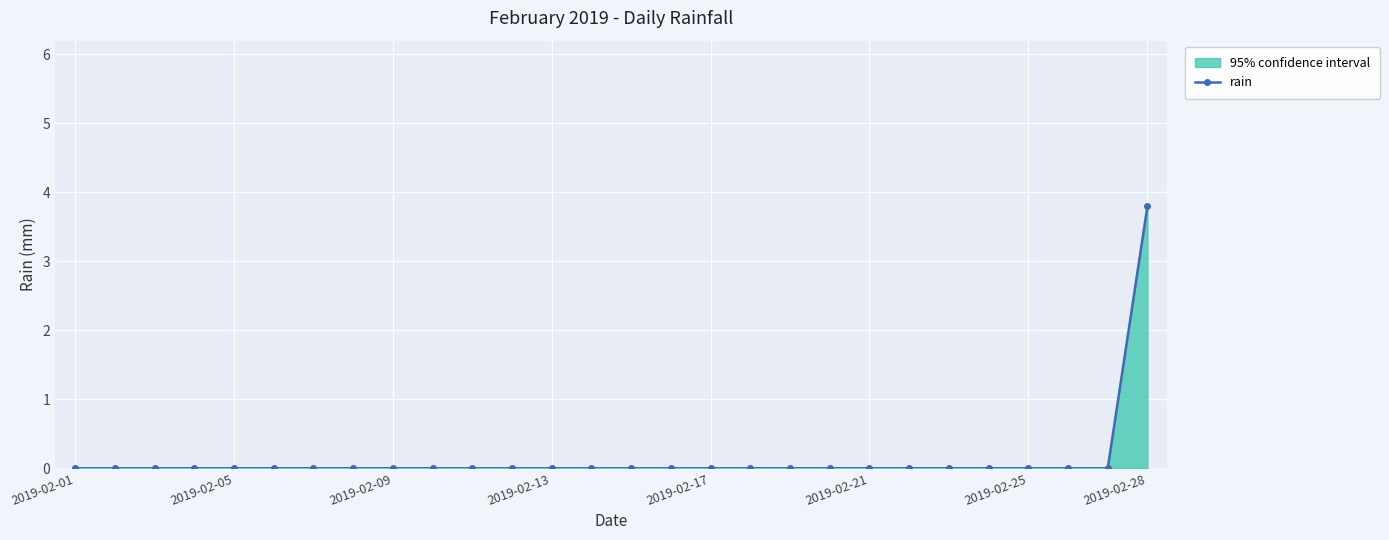

The value at 26 is 0.0. True or false?

True